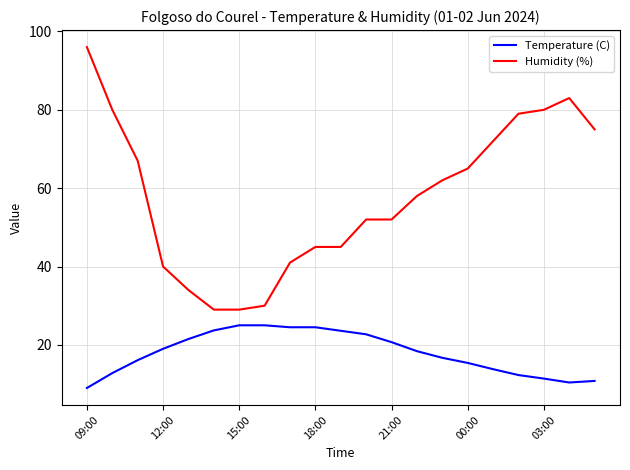

True or false: Temperature (C) and Humidity (%) cross at least once.

False